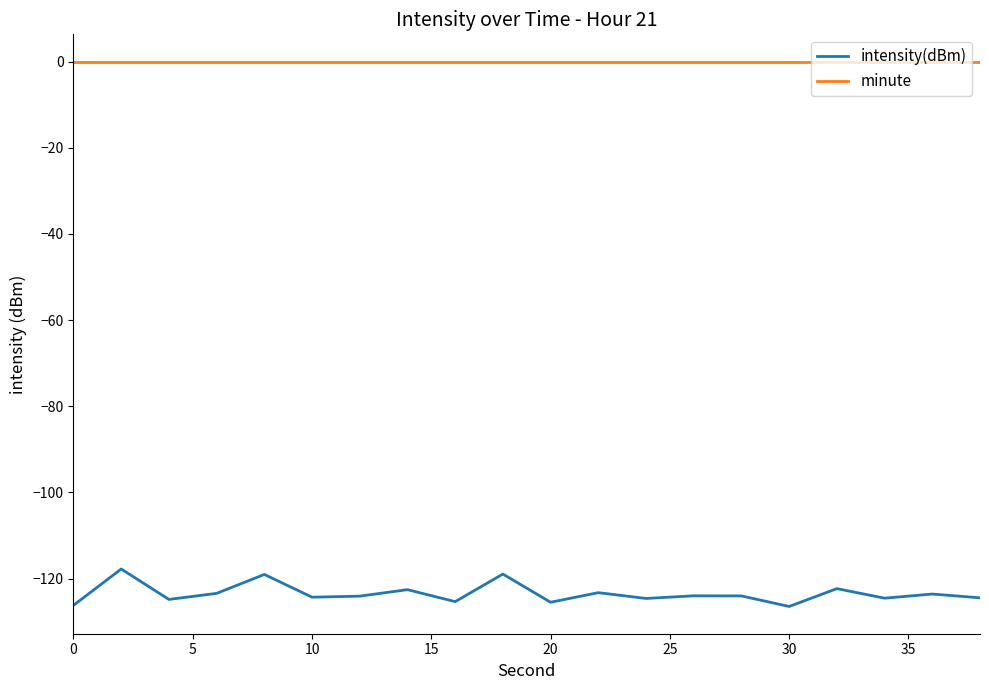

What are all the series names shown in the legend?

intensity(dBm), minute